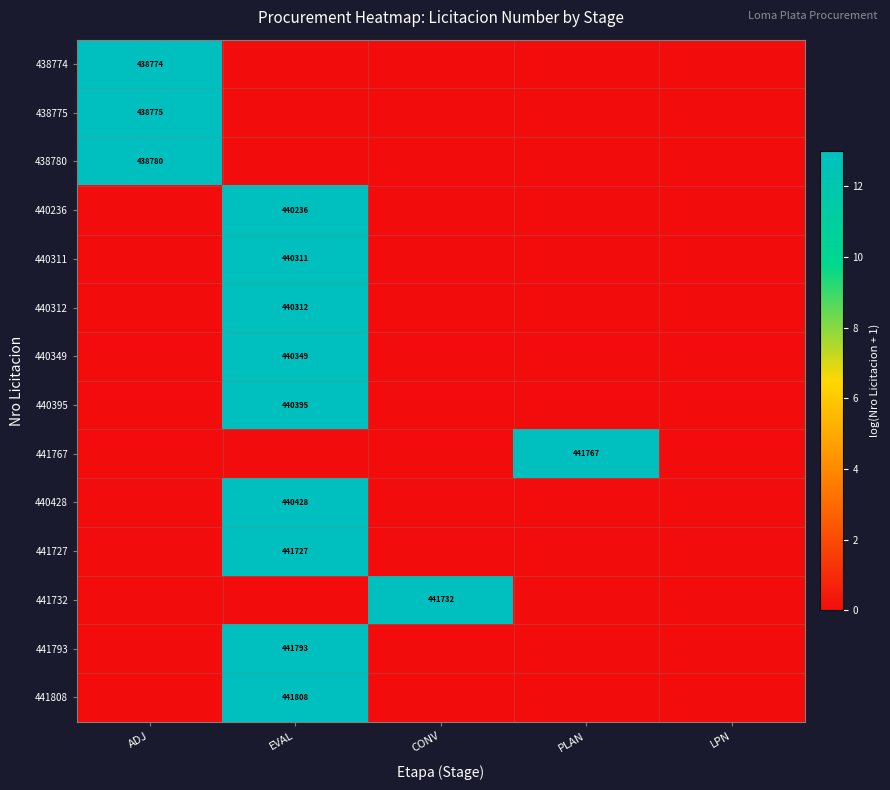

The value of 441727 at EVAL is 211001. True or false?

False